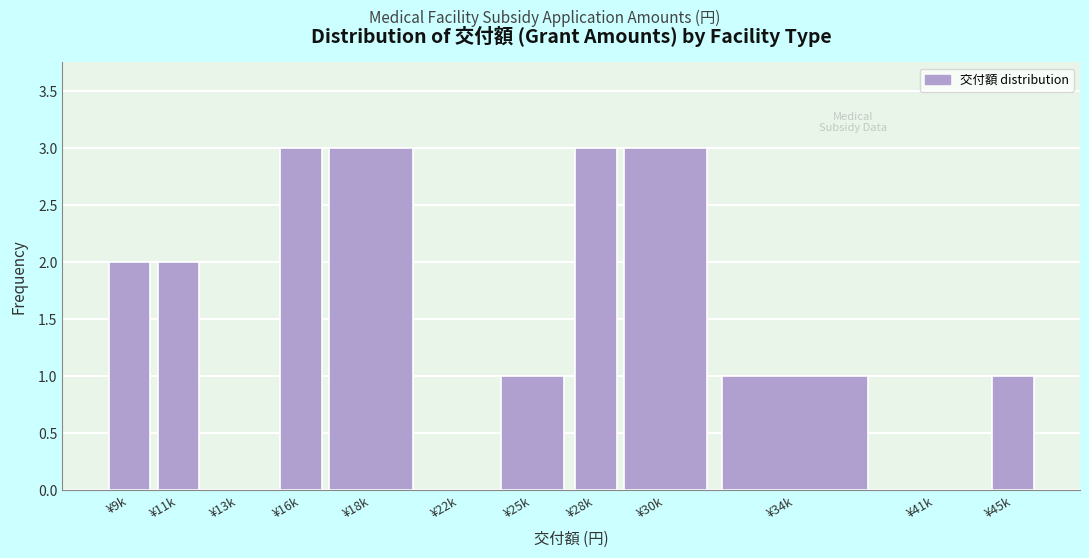

Reading left to right, list all the values displayed in this chart.

¥9k=2	¥11k=2	¥13k=0	¥16k=3	¥18k=3	¥22k=0	¥25k=1	¥28k=3	¥30k=3	¥34k=1	¥41k=0	¥45k=1